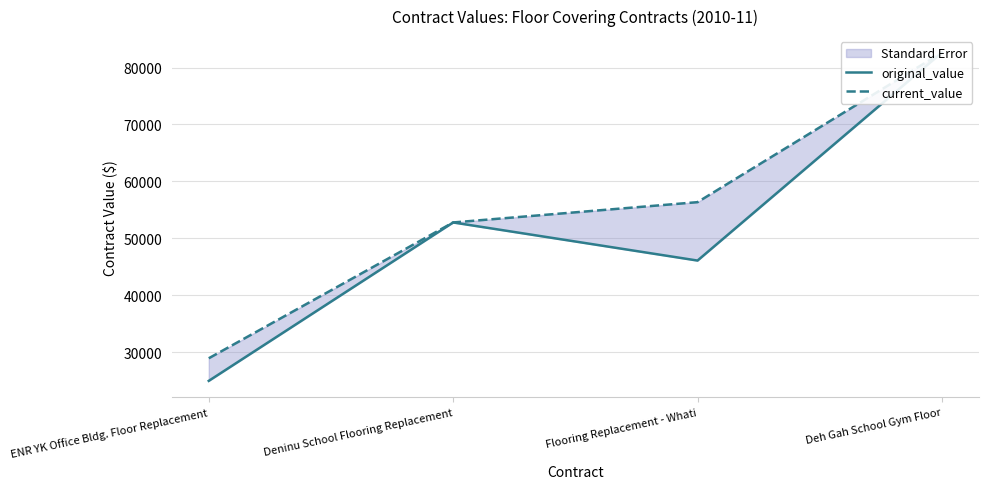

What is the maximum value shown in the chart?

82633